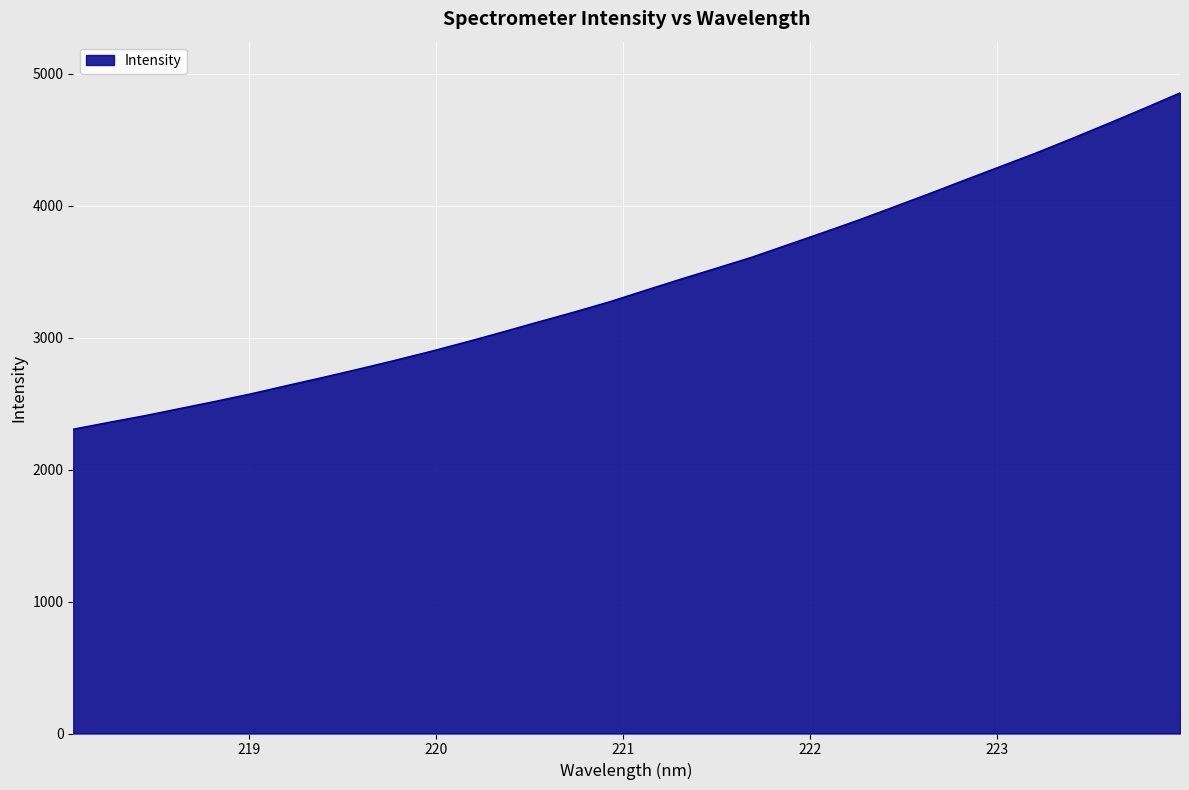

What is the greatest value displayed?

4854.0